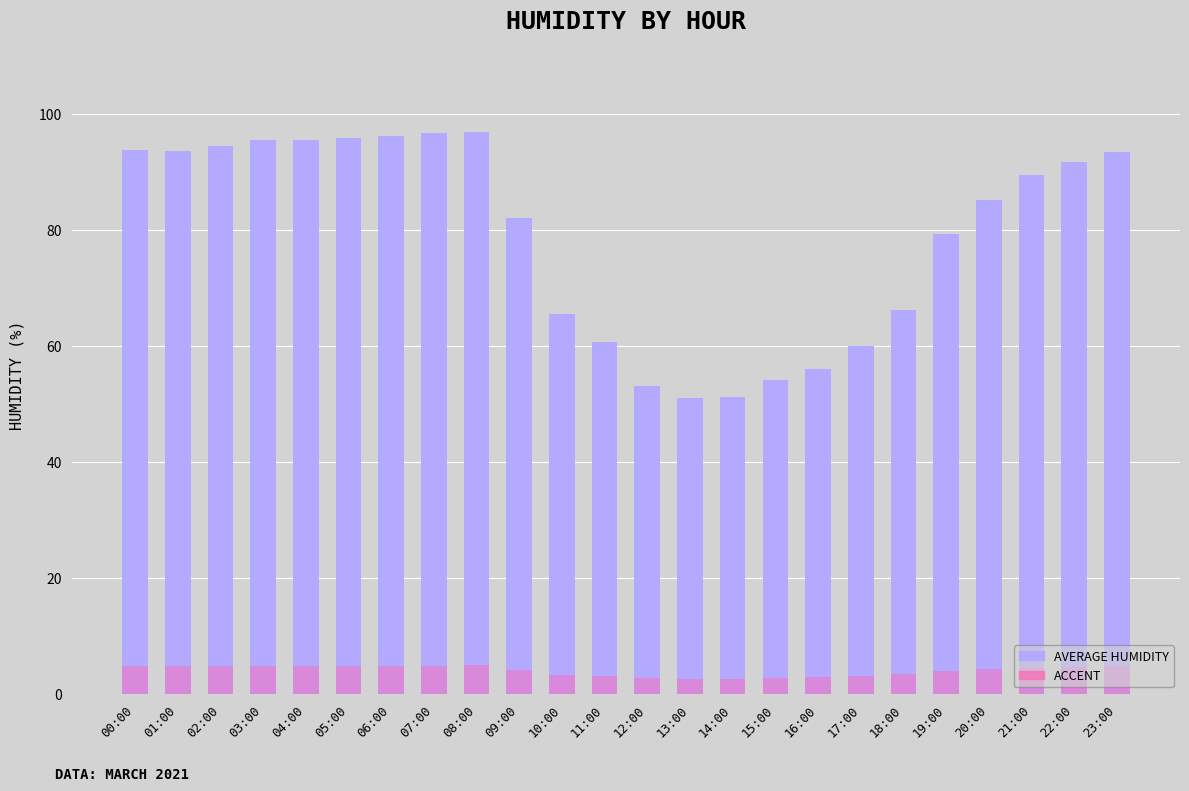

What is the label of the 1st bar from the left?

00:00